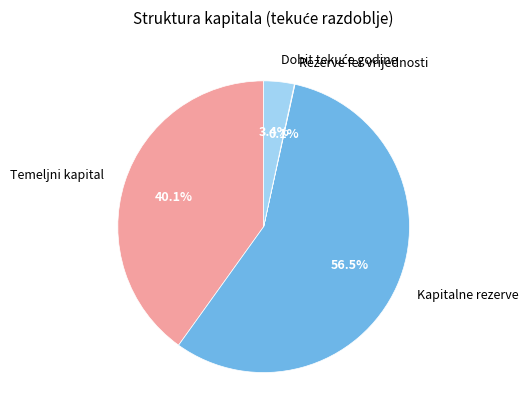

To the nearest percent, what percentage of the pie is Temeljni kapital?

40%